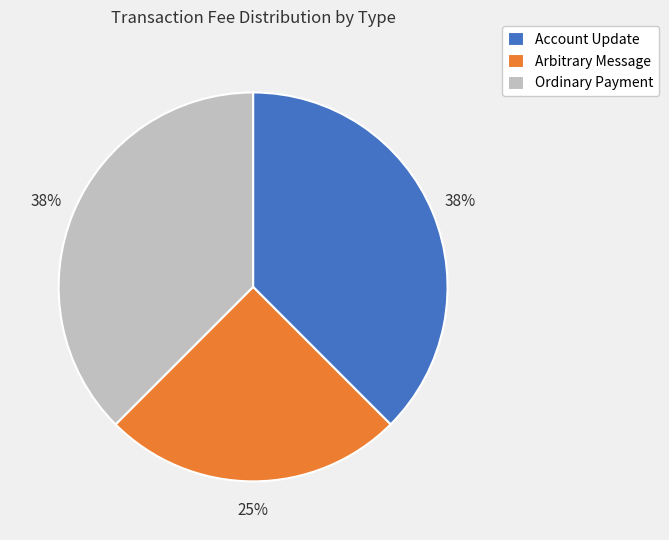

What is the smallest slice in the pie chart?

Arbitrary Message